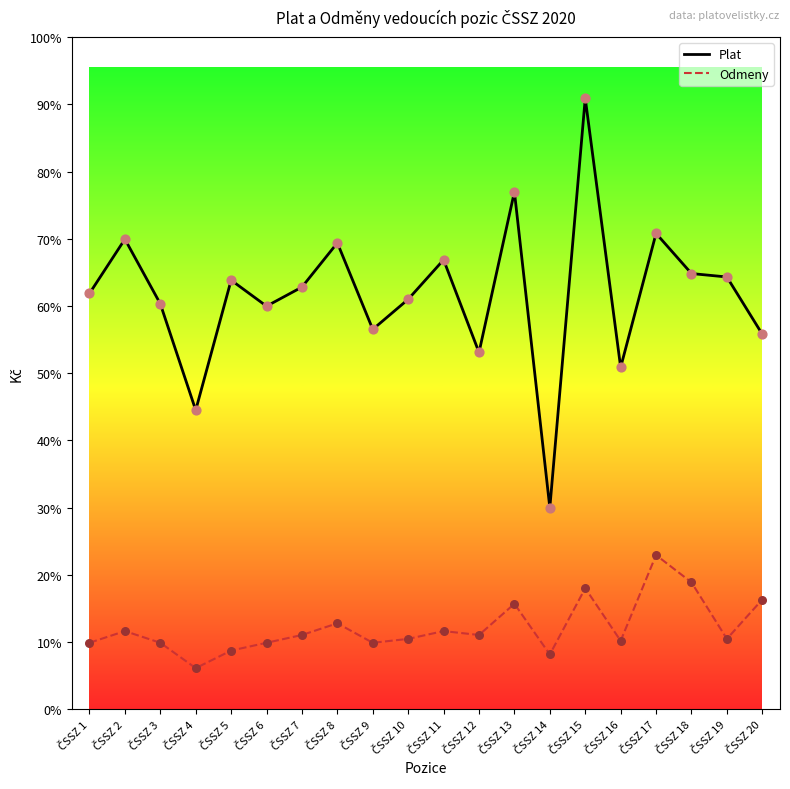

Which series has the largest total across all categories?

Plat